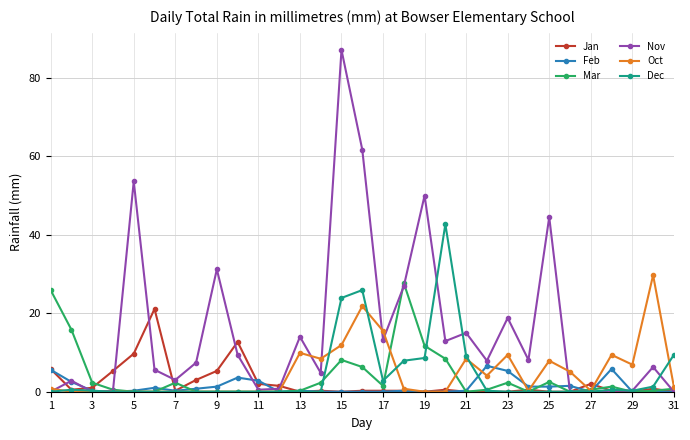

Count the number of data series in this chart.

6